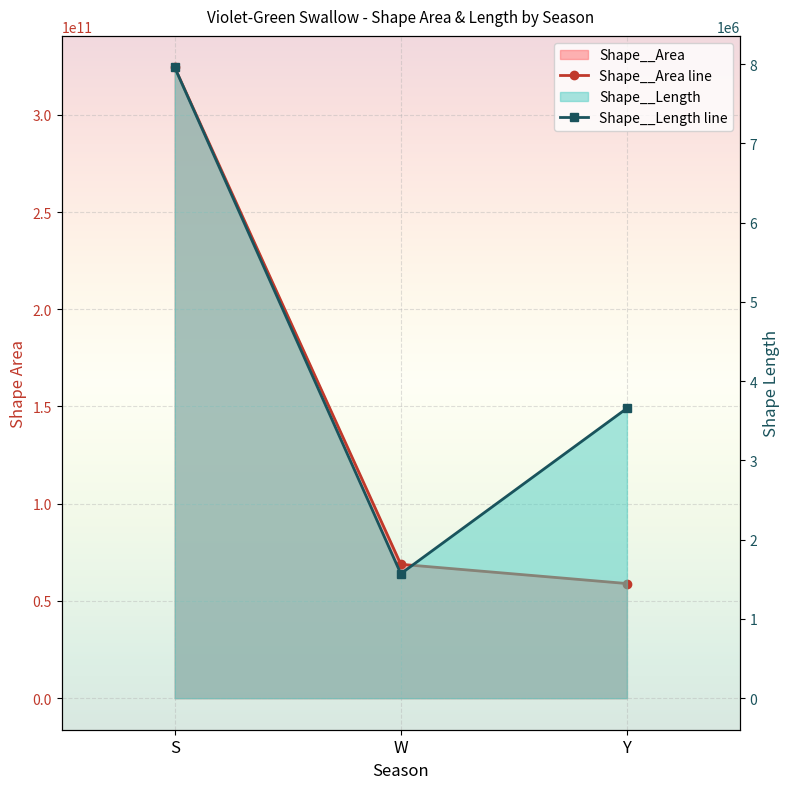

Which series has the widest spread of values?

Shape__Area